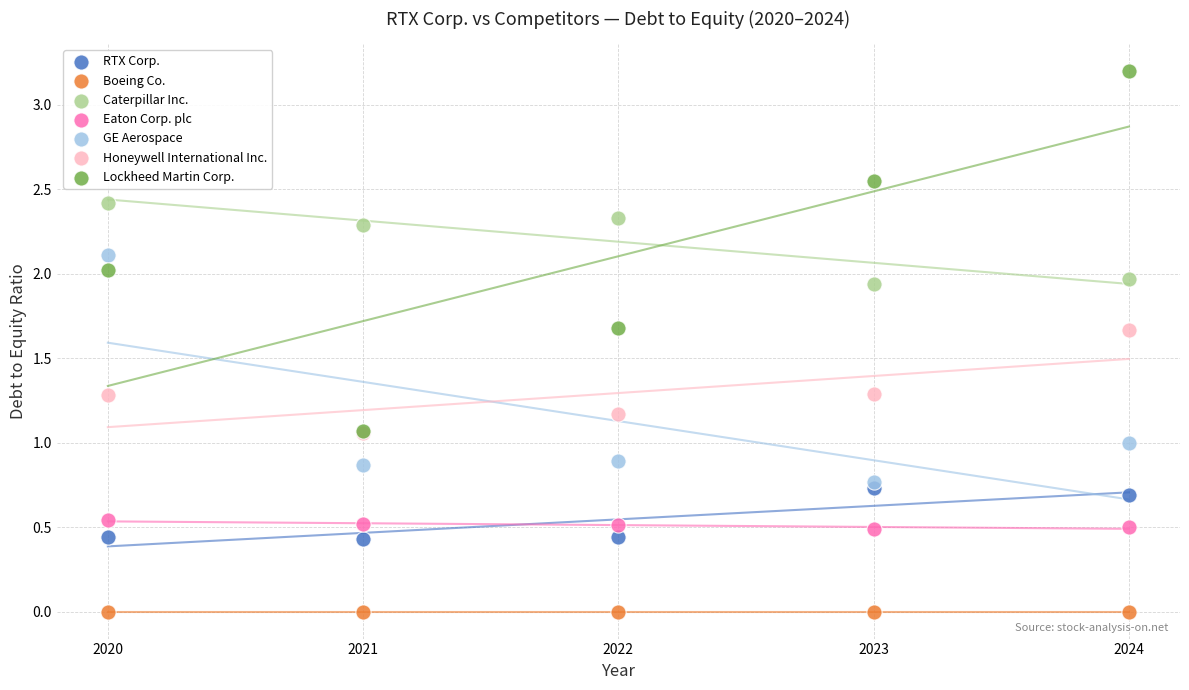

What are all the series names shown in the legend?

RTX Corp., Boeing Co., Caterpillar Inc., Eaton Corp. plc, GE Aerospace, Honeywell International Inc., Lockheed Martin Corp.